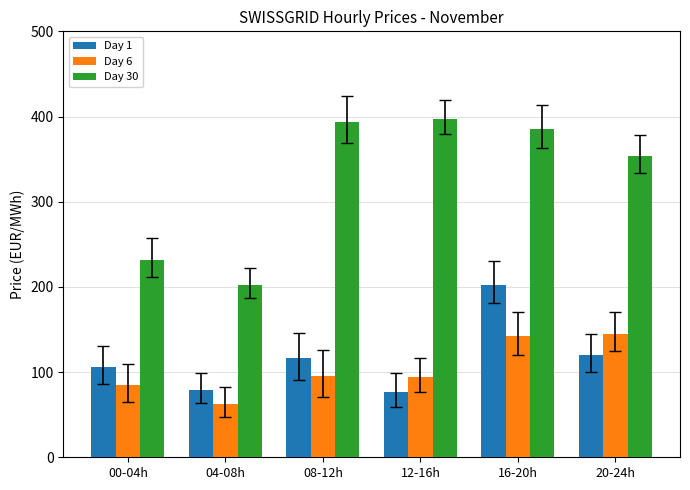

What is the sum of the Day 1 values at 04-08h and 12-16h?

155.2